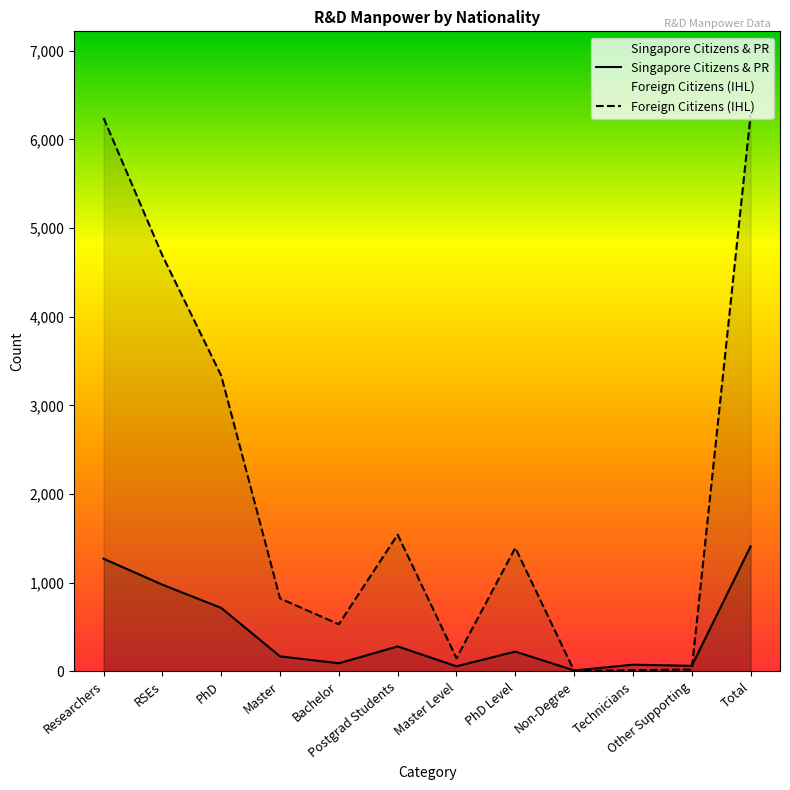

What is the smallest value displayed?

7